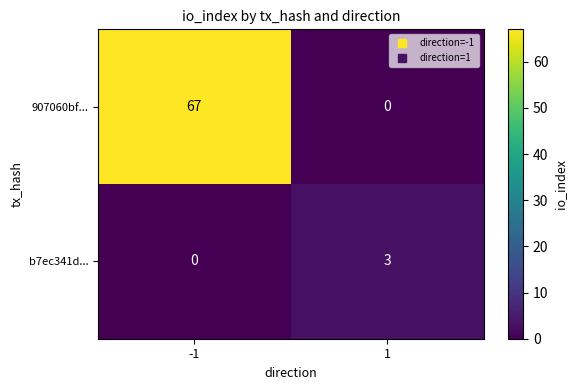

Between -1 and 1, which series saw the biggest shift?

907060bf...